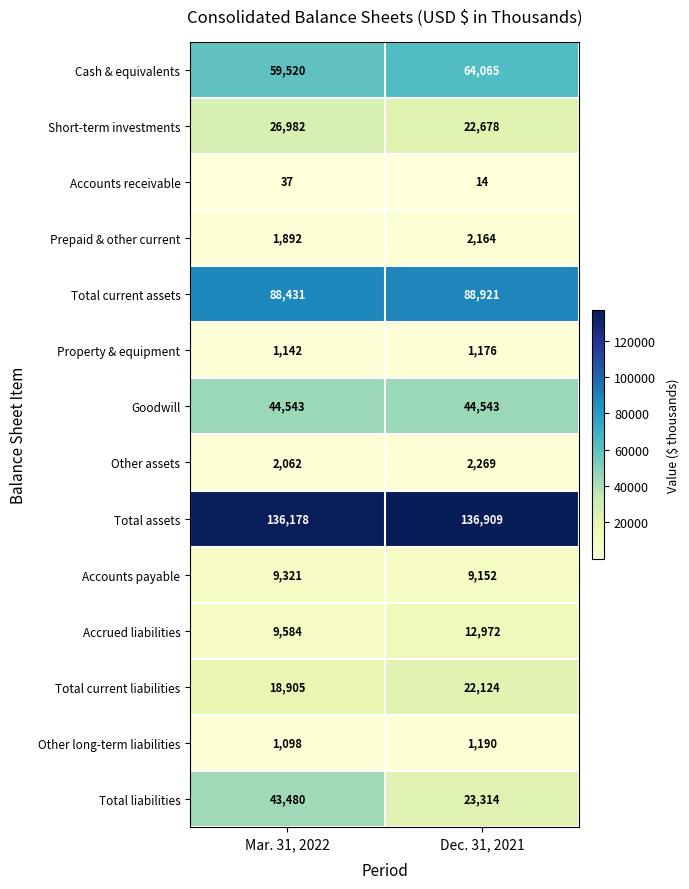

How many categories are shown in the chart?

2